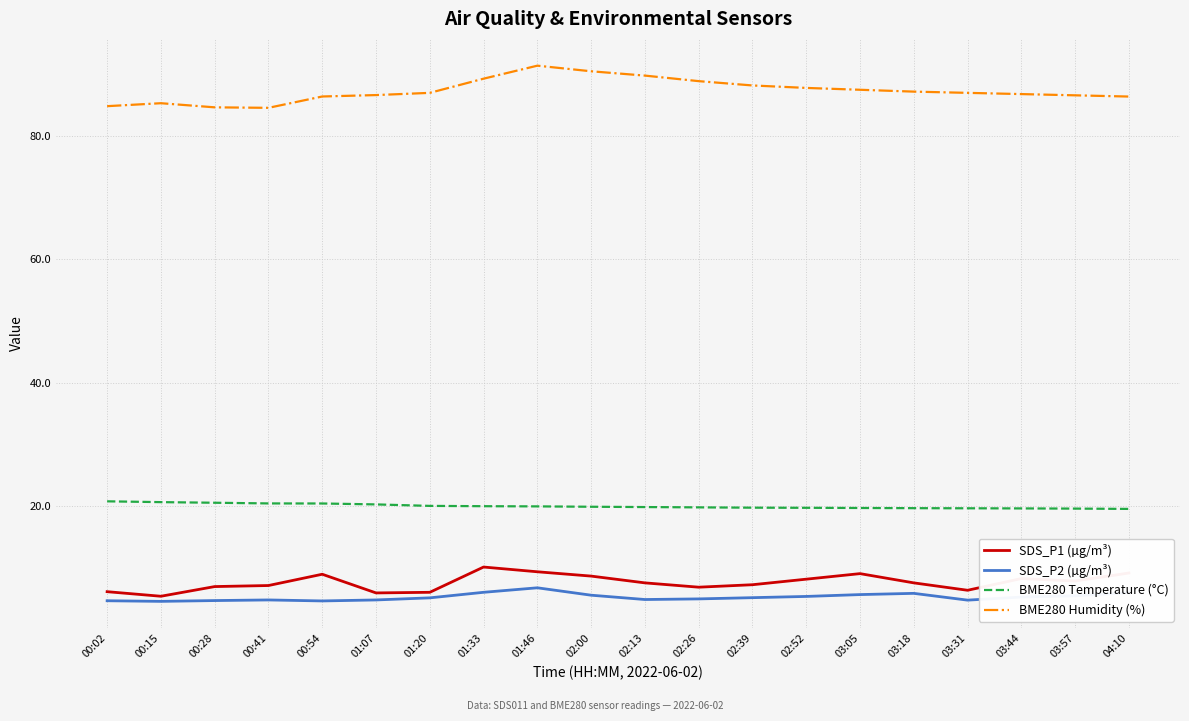

Which series has the largest range (max minus min)?

BME280 Humidity (%)